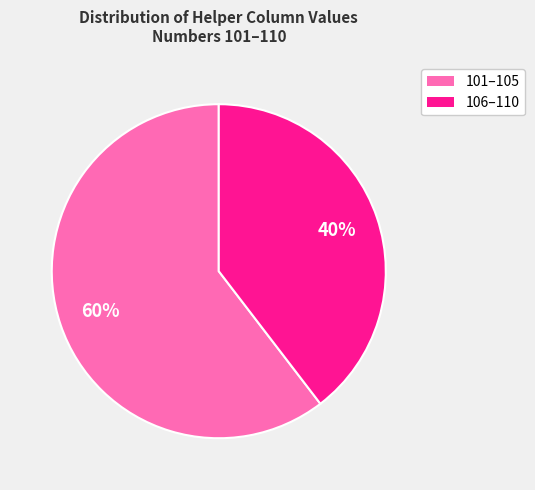

To the nearest percent, what percentage of the pie is 106–110?

40%